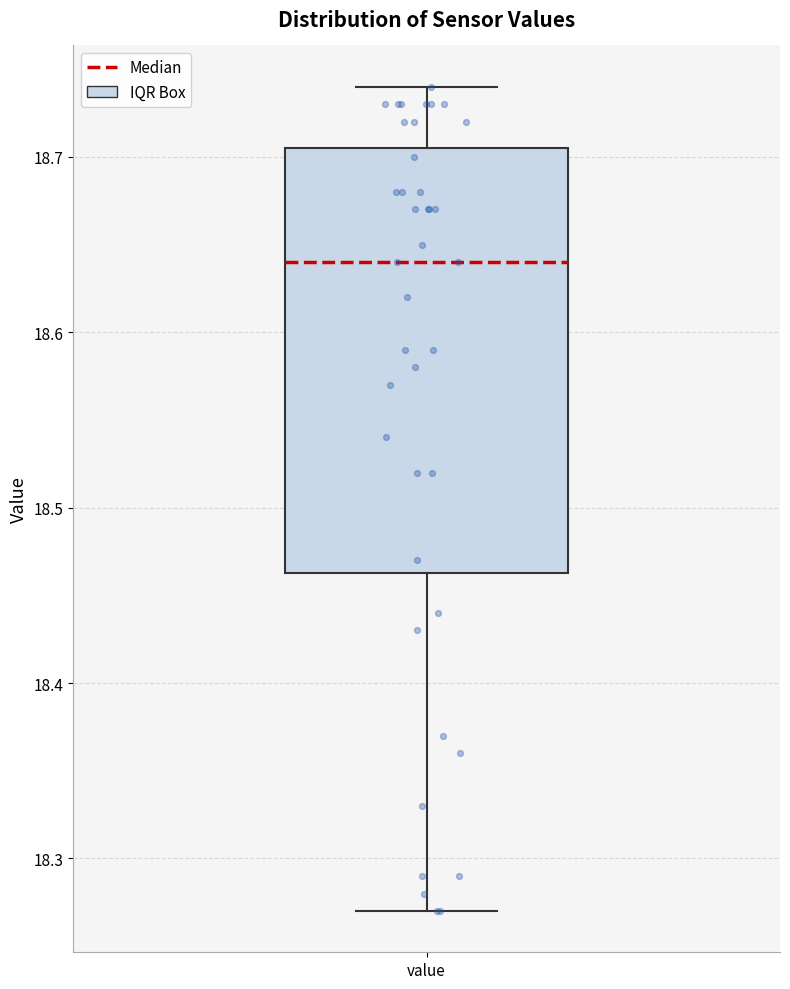

Where does the median line of the box for value sit on the y-axis? The values are not printed on the chart, so give them approximately, as read against the axis.

18.64